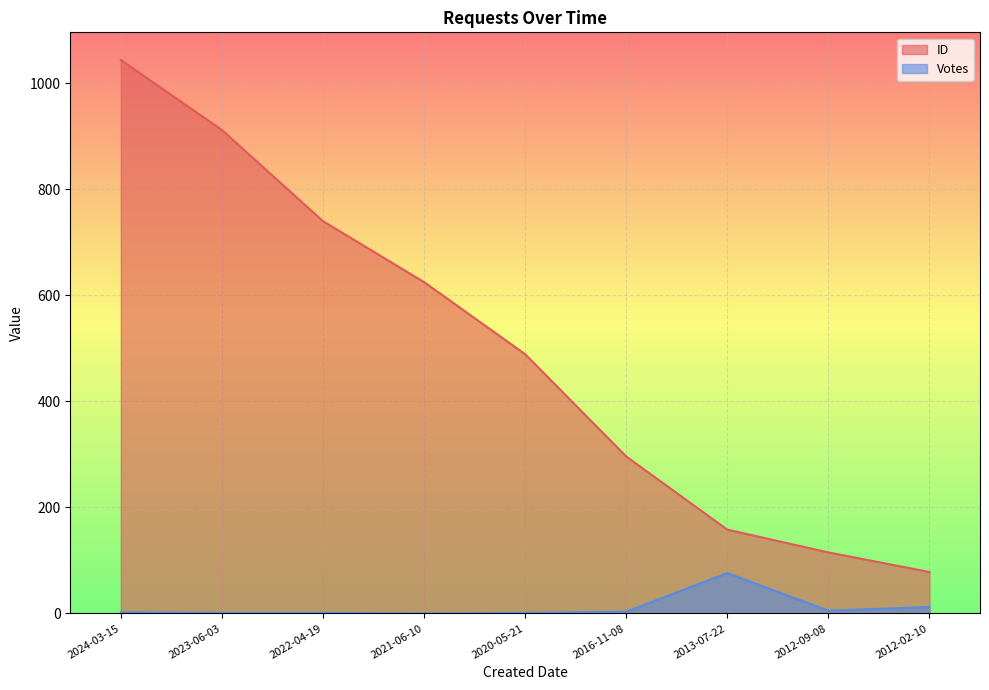

What is the sum of the ID values at 2020-05-21 and 2024-03-15?

1533